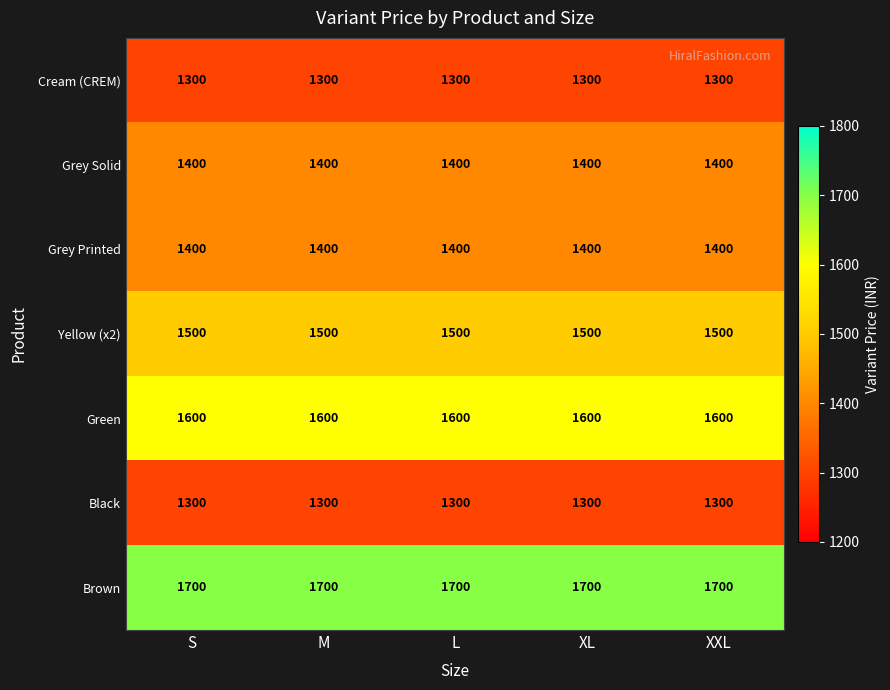

What is the approximate value of Grey Solid at S?

1400